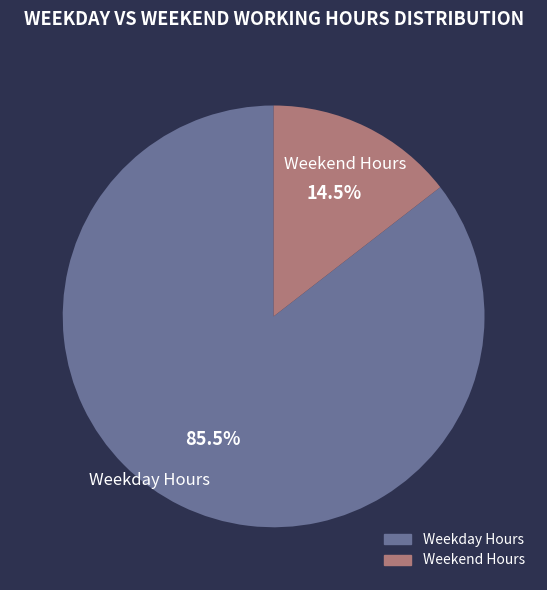

Does any single category account for the majority?

Yes